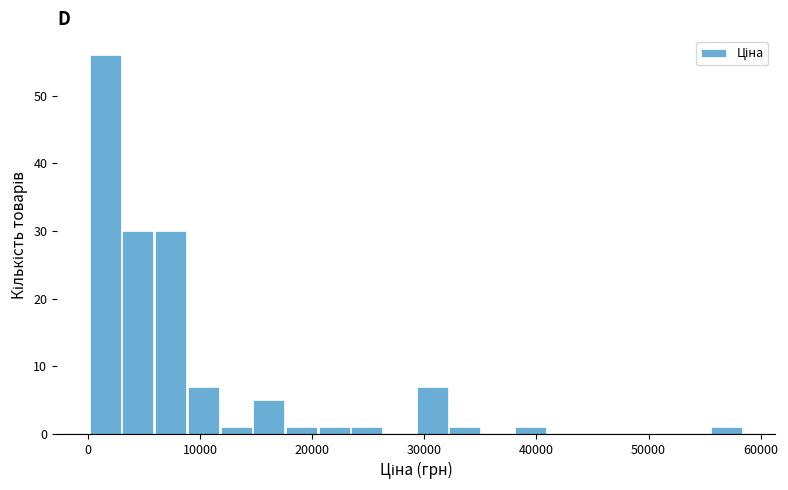

Around what value on the x-axis is the tallest bar? Give the approximate position of its centre, as read against the axis.

2000